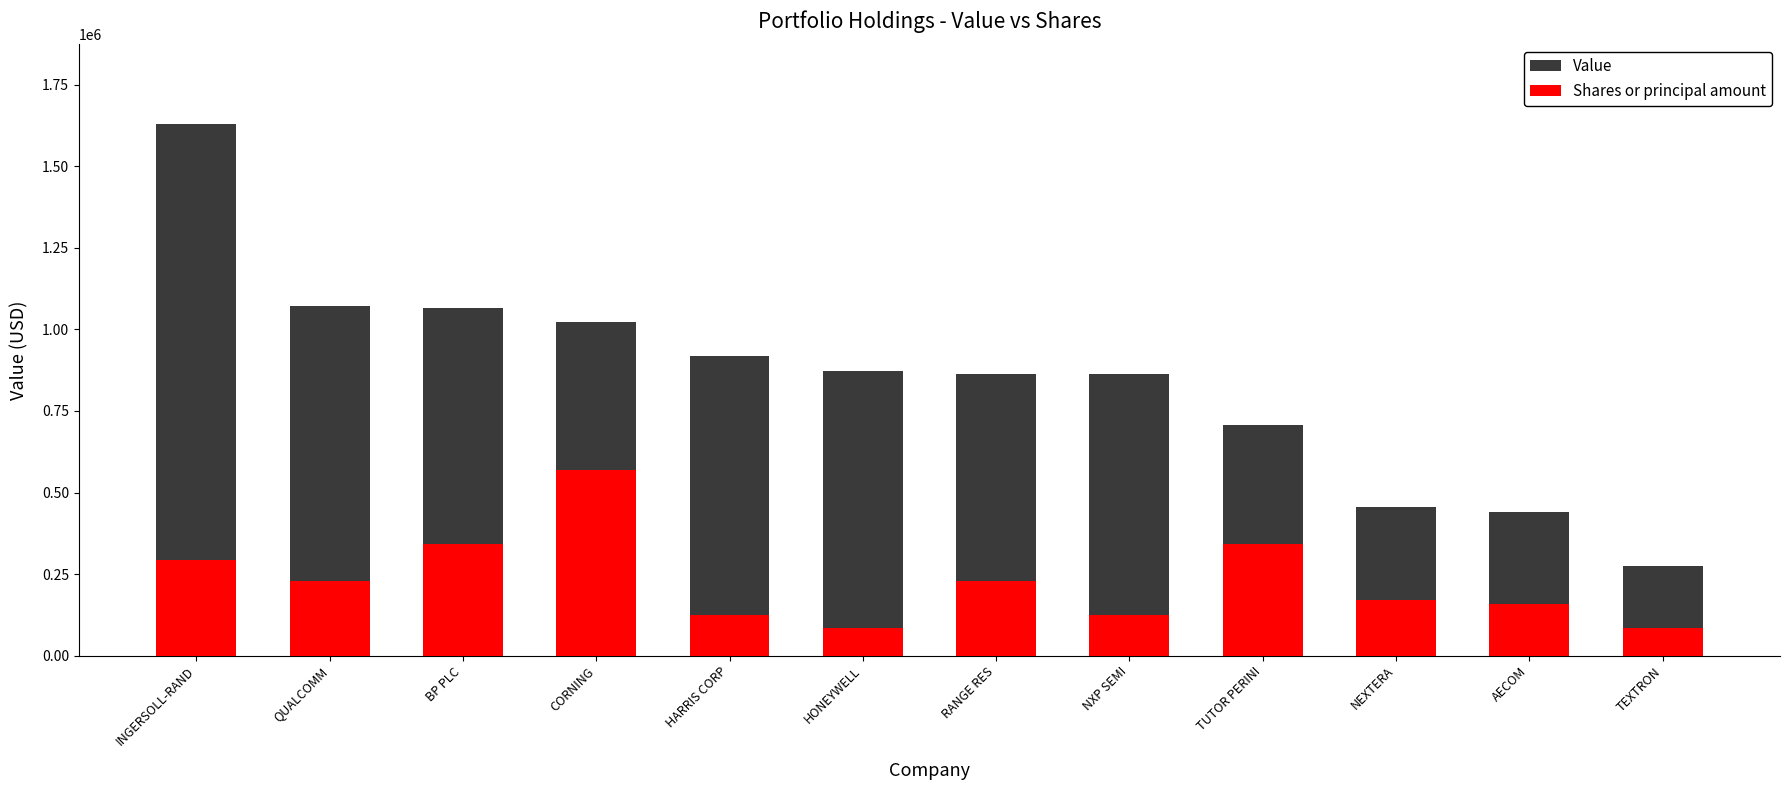

What are all the series names shown in the legend?

Value, Shares or principal amount